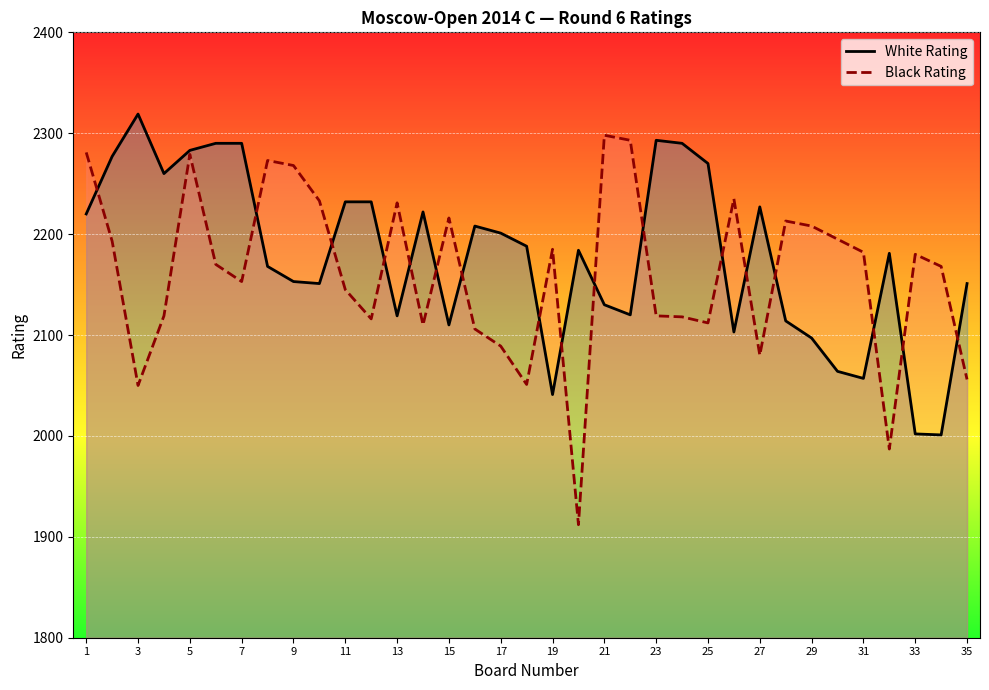

What is the difference between the White Rating values at 27 and 21?

97